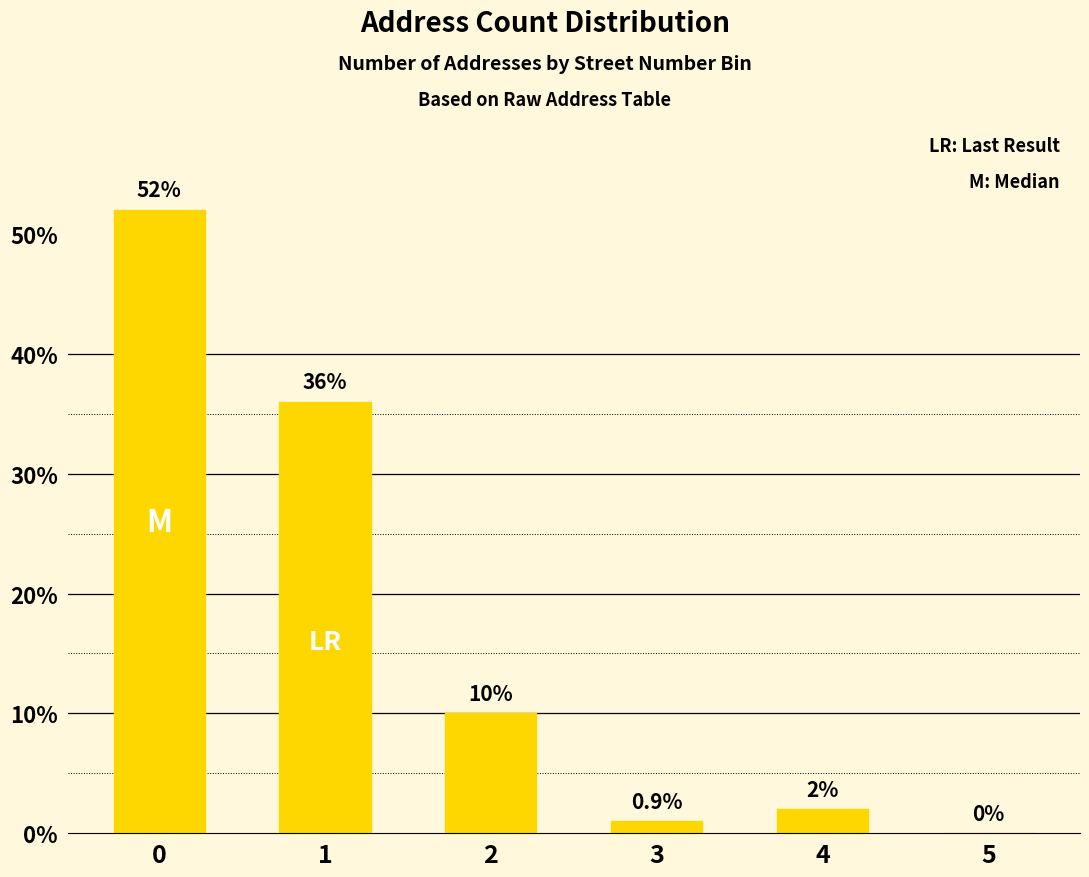

Reading left to right, what are all the values shown in this chart?

0=52	1=36	2=10	3=1	4=2	5=0